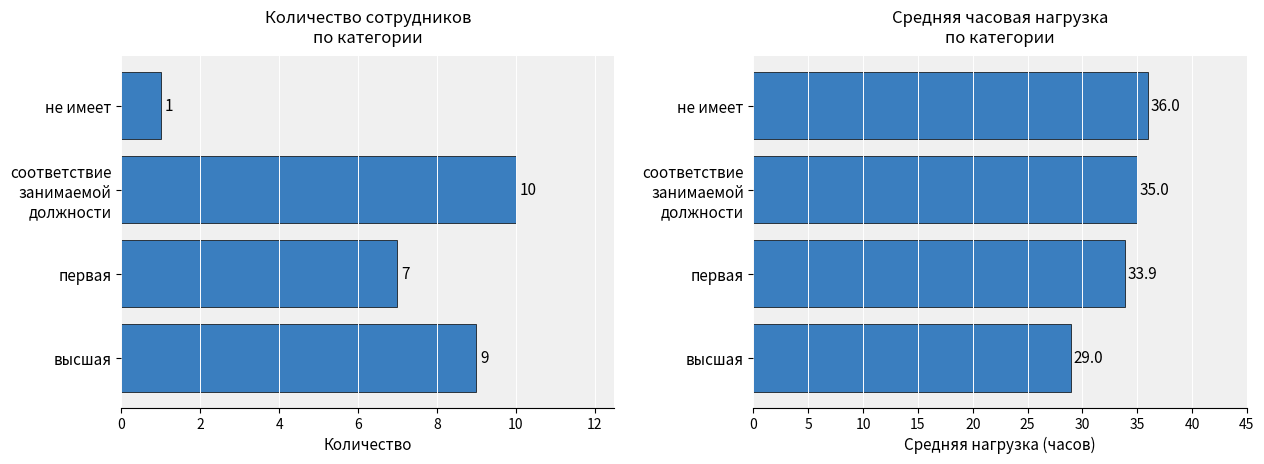

Rank the series by their average value, from highest to lowest.

первая, высшая